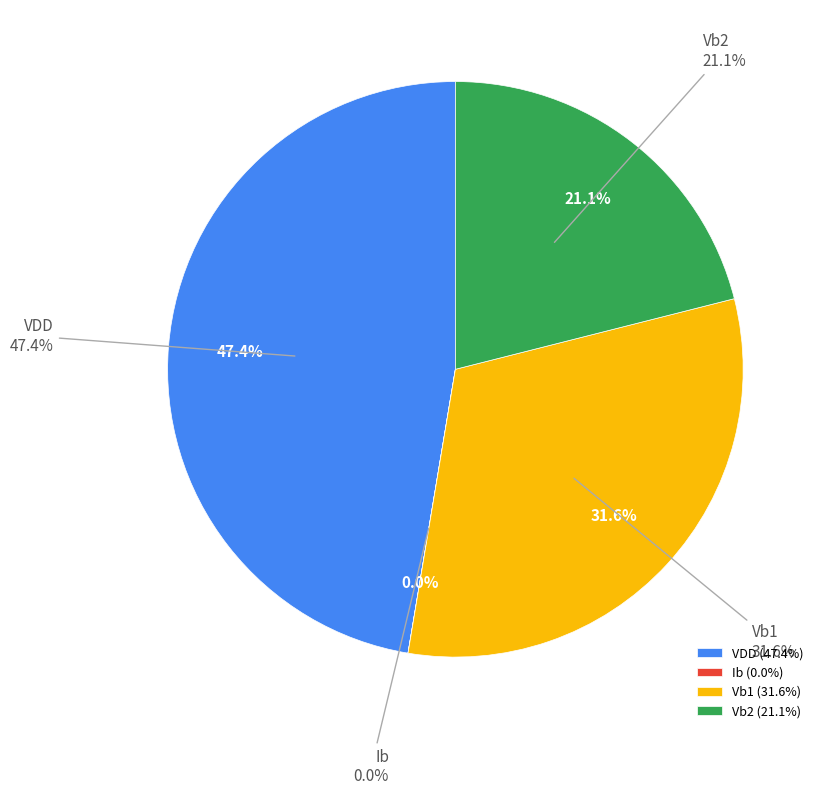

Is there a majority slice in this chart?

No